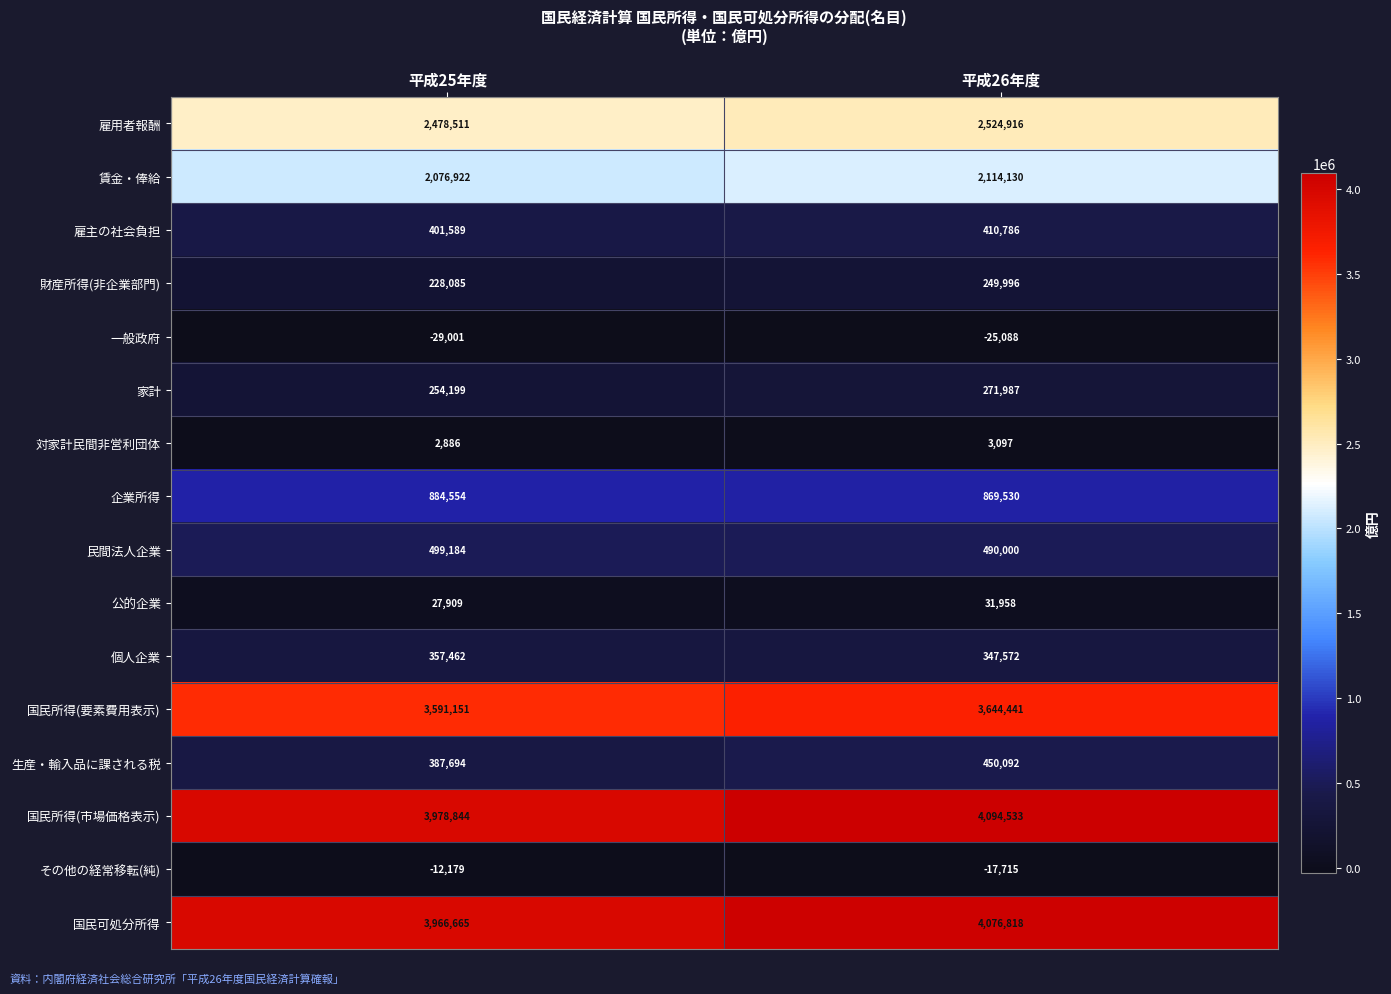

What is the sum of all その他の経常移転(純) values?

-29894